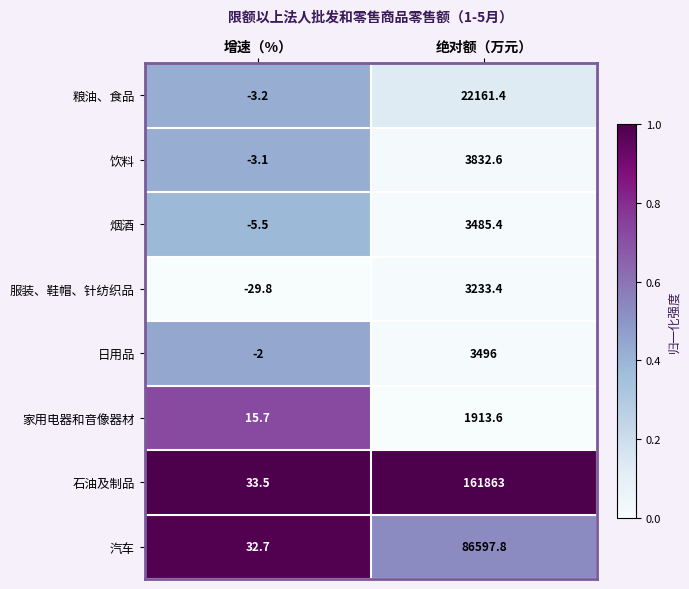

The 家用电器和音像器材 series shows 1913.6 at 绝对额（万元）. True or false?

True